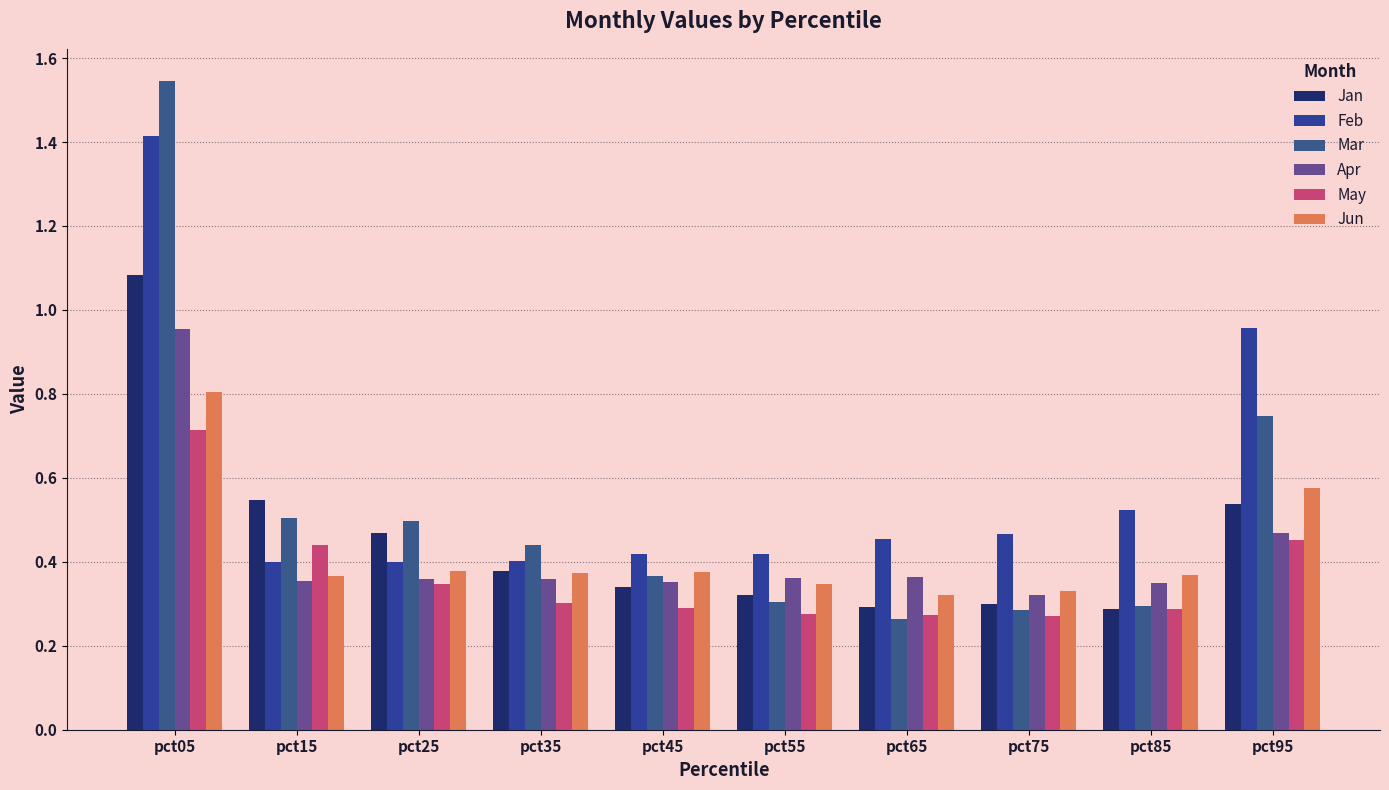

How many series are shown in this chart?

6